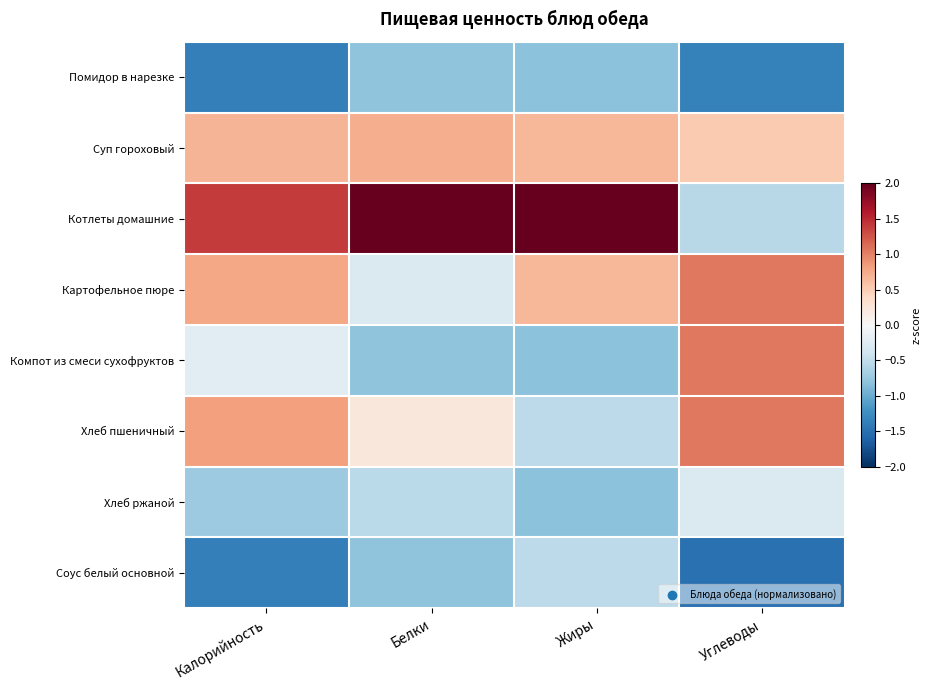

How many series are shown in this chart?

8